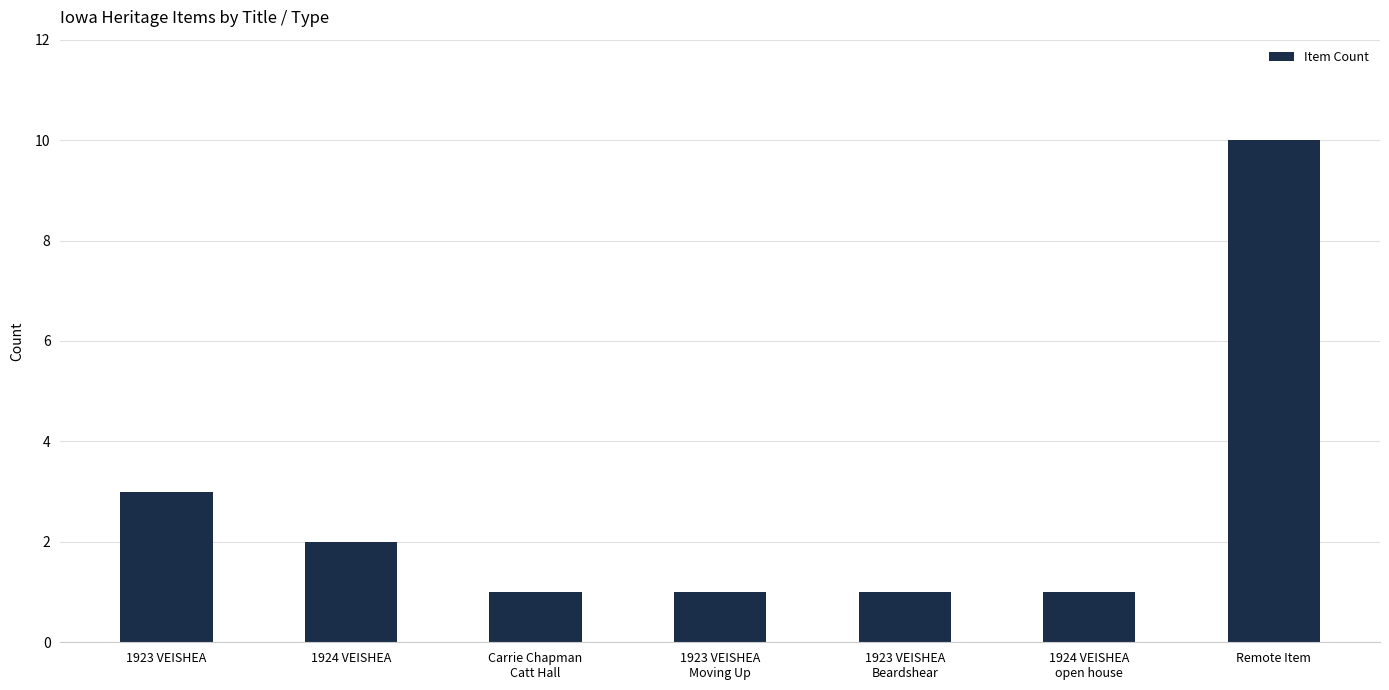

At which label is the value closest to 5?

1923 VEISHEA